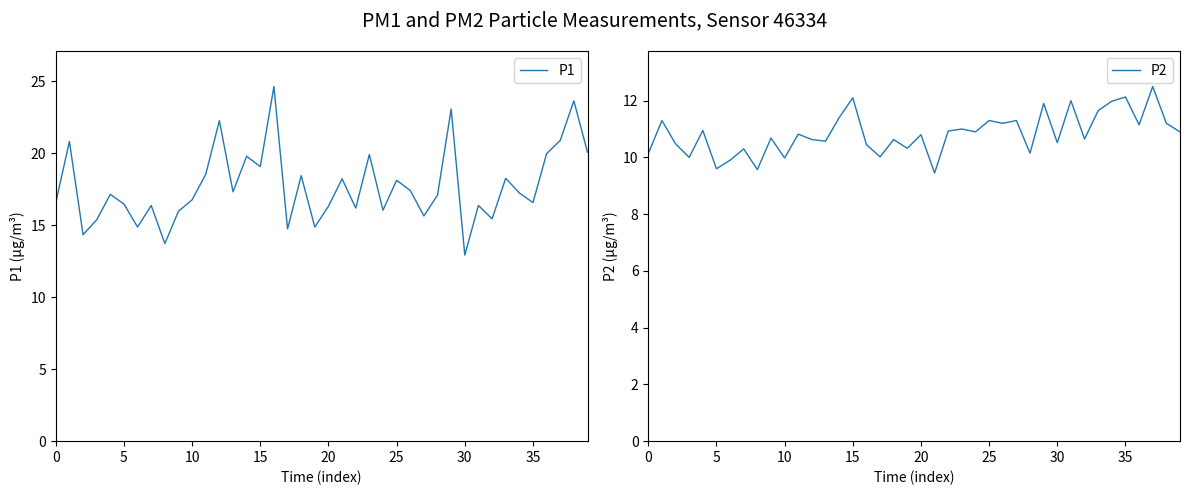

What is the difference between the maximum and minimum values in the P2 series?

3.1